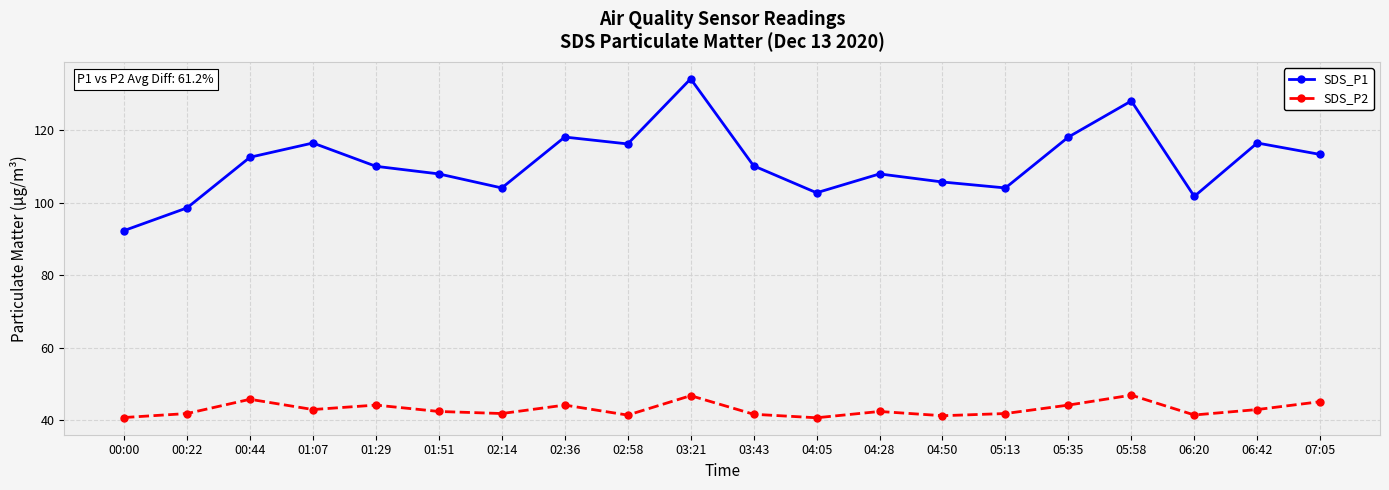

Count the number of data series in this chart.

2